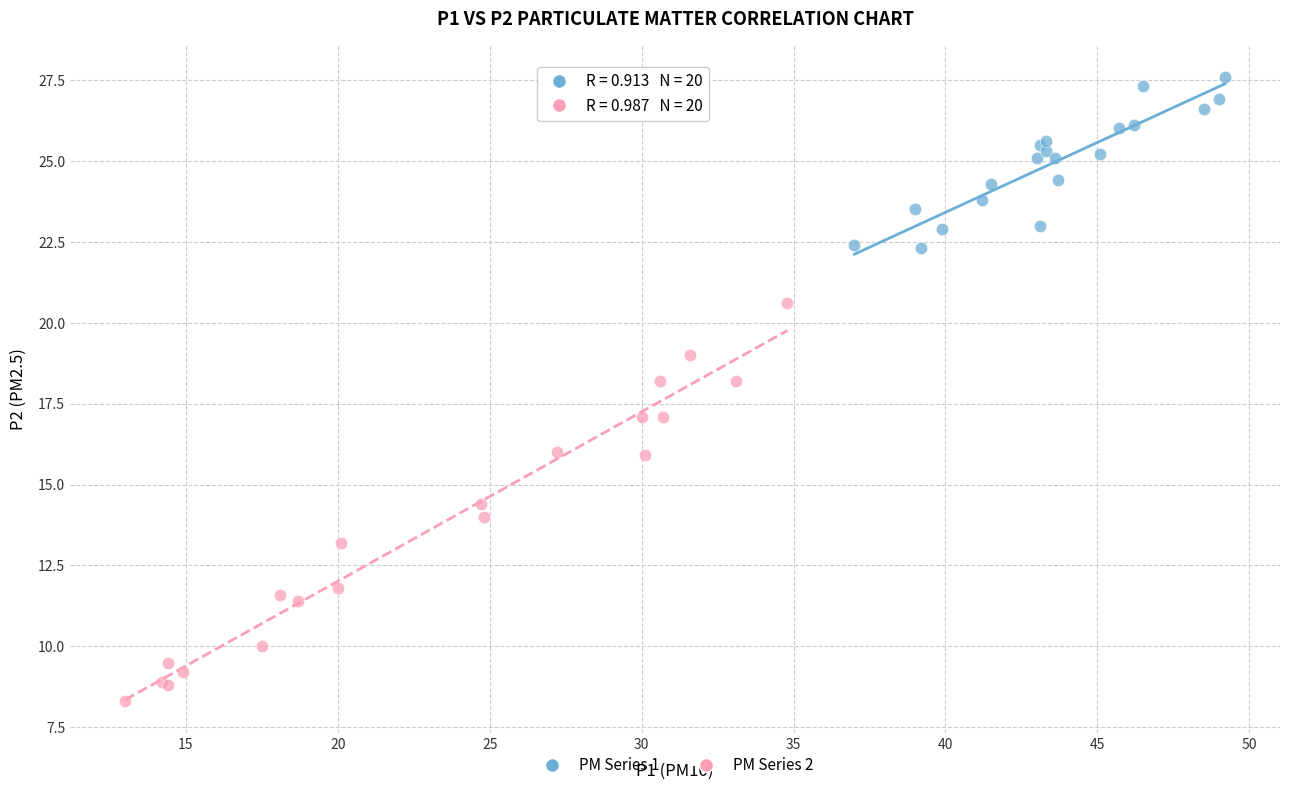

Which series reaches the minimum Y coordinate?

PM Series 2